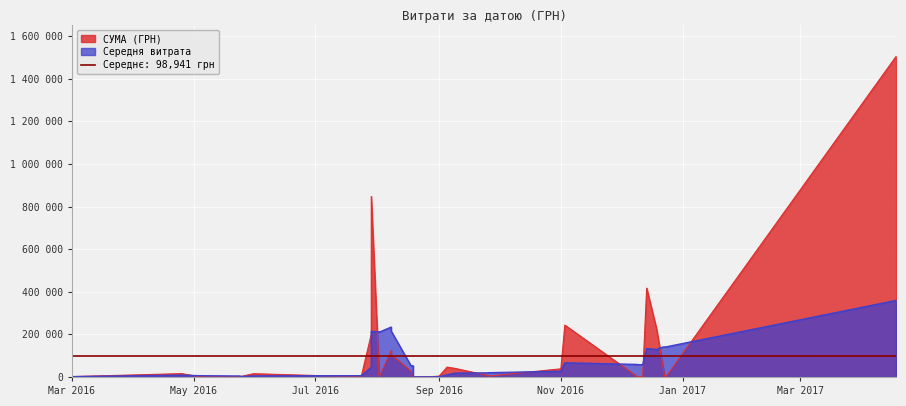

The value at 20.05.2016 is 4942.7. True or false?

False